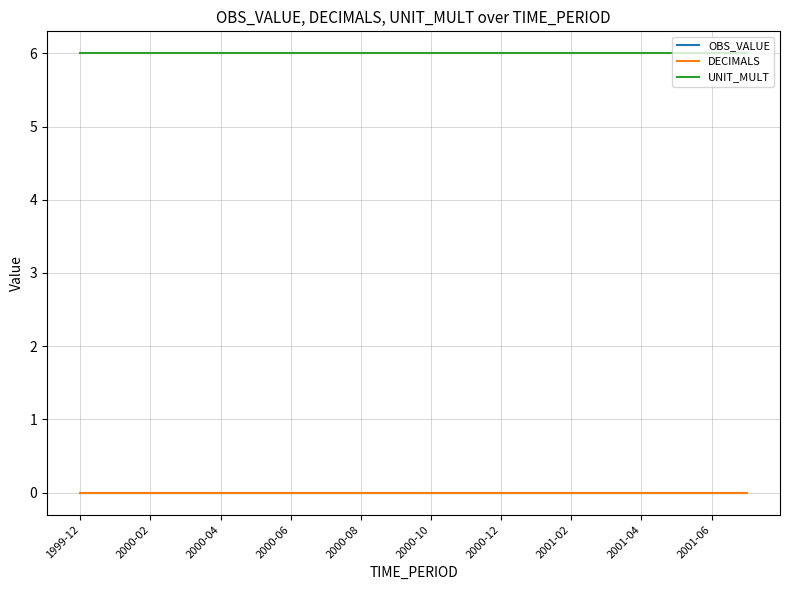

Does the chart display data point markers on the line(s)?

No